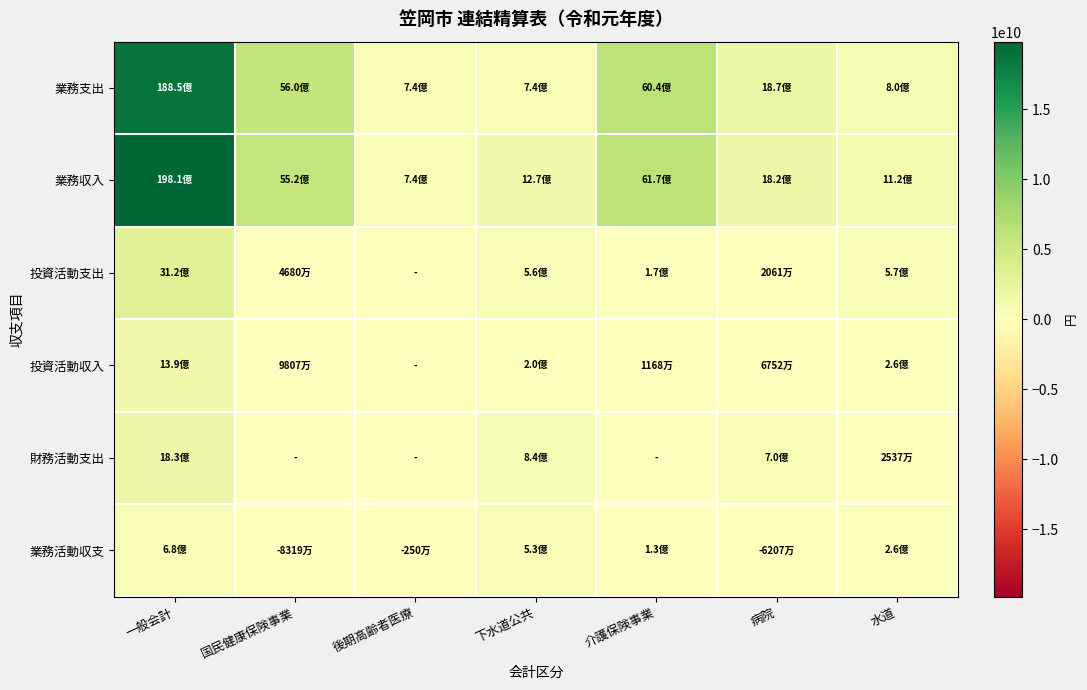

Which has a higher value, 一般会計 or 国民健康保険事業?

一般会計